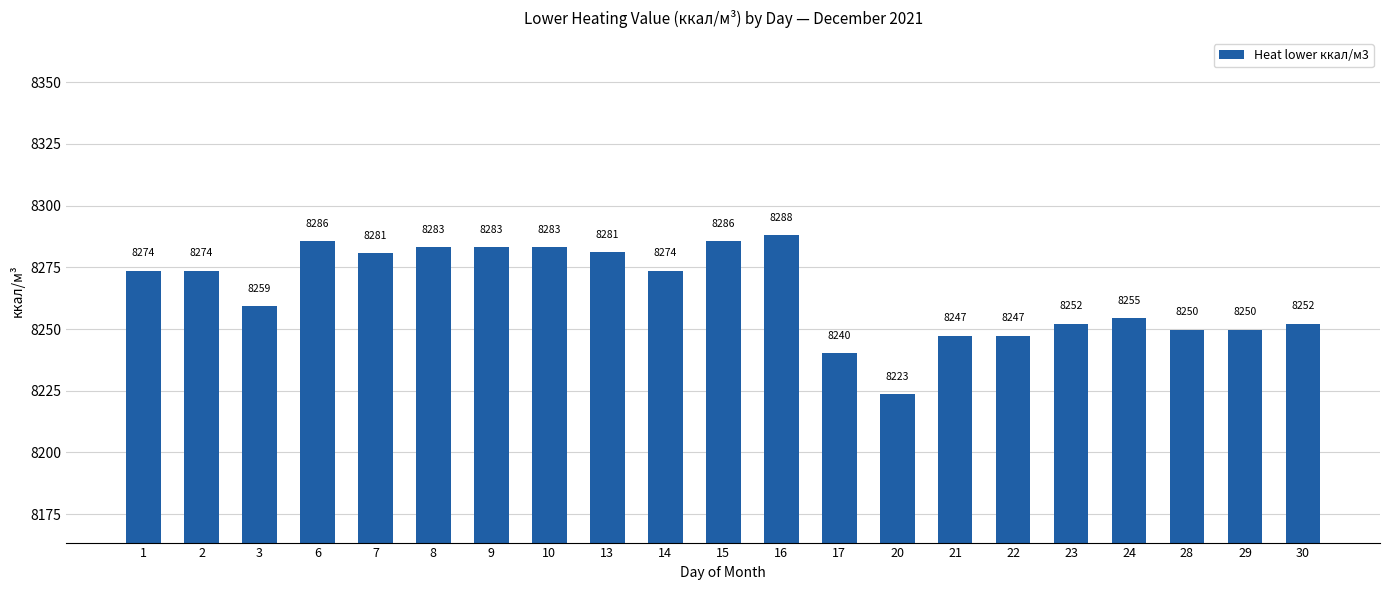

How many values are below 8273?

10